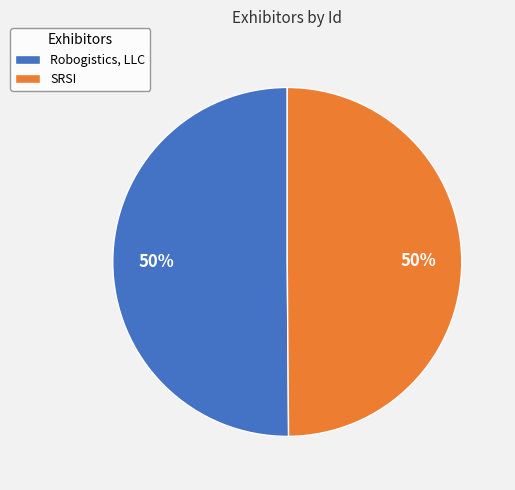

What is the ratio of the value at Robogistics, LLC to the value at SRSI?

1.0